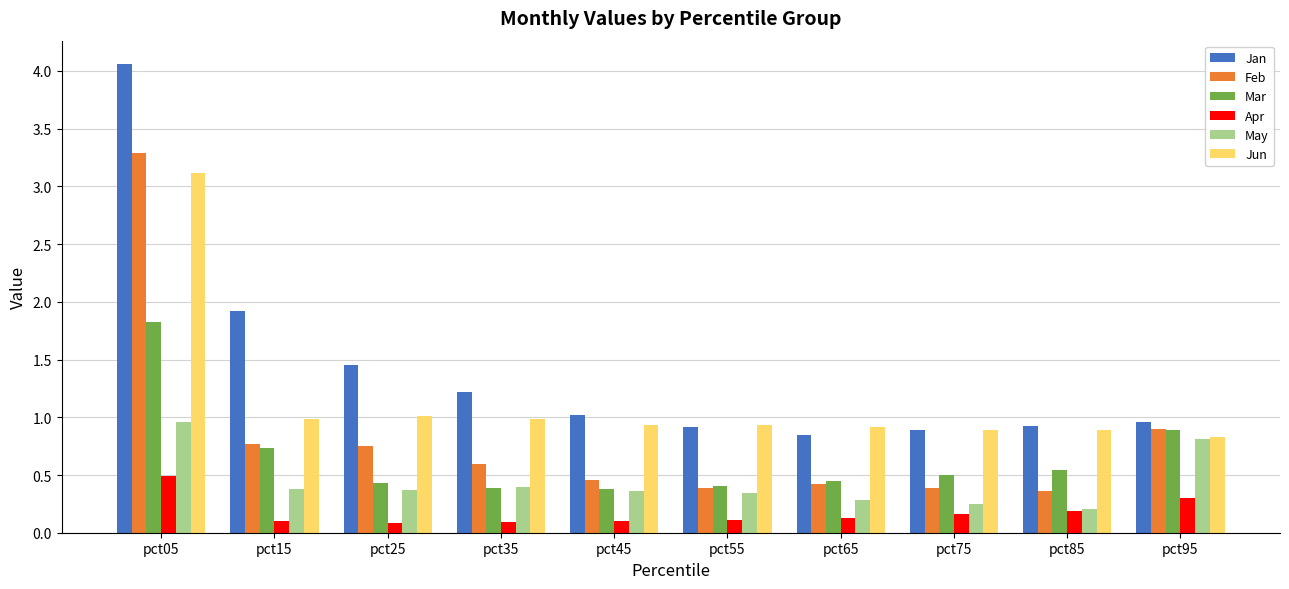

Is the value of Apr at pct15 greater than the value of Mar at pct85?

No